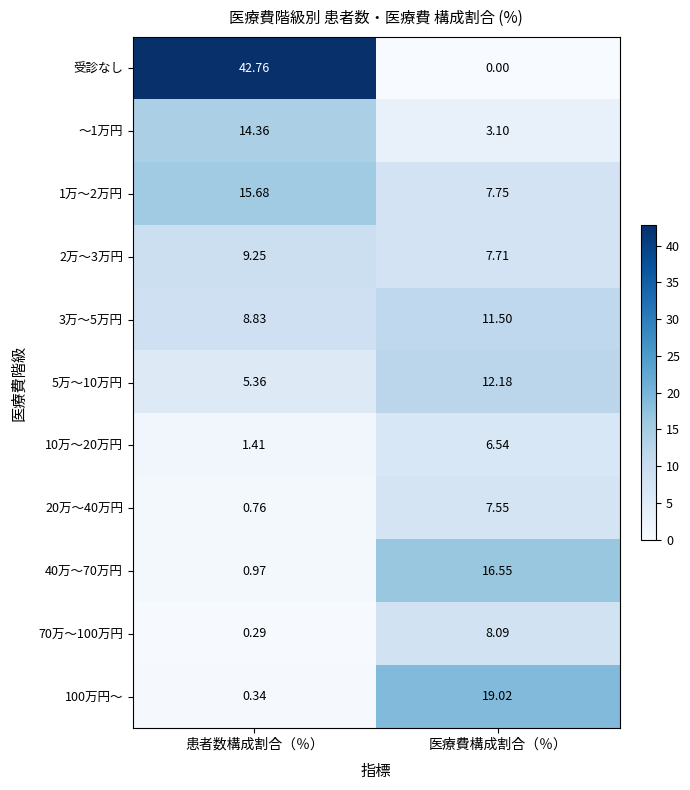

Which category has the lowest value in the 10万～20万円 series?

患者数構成割合（％）